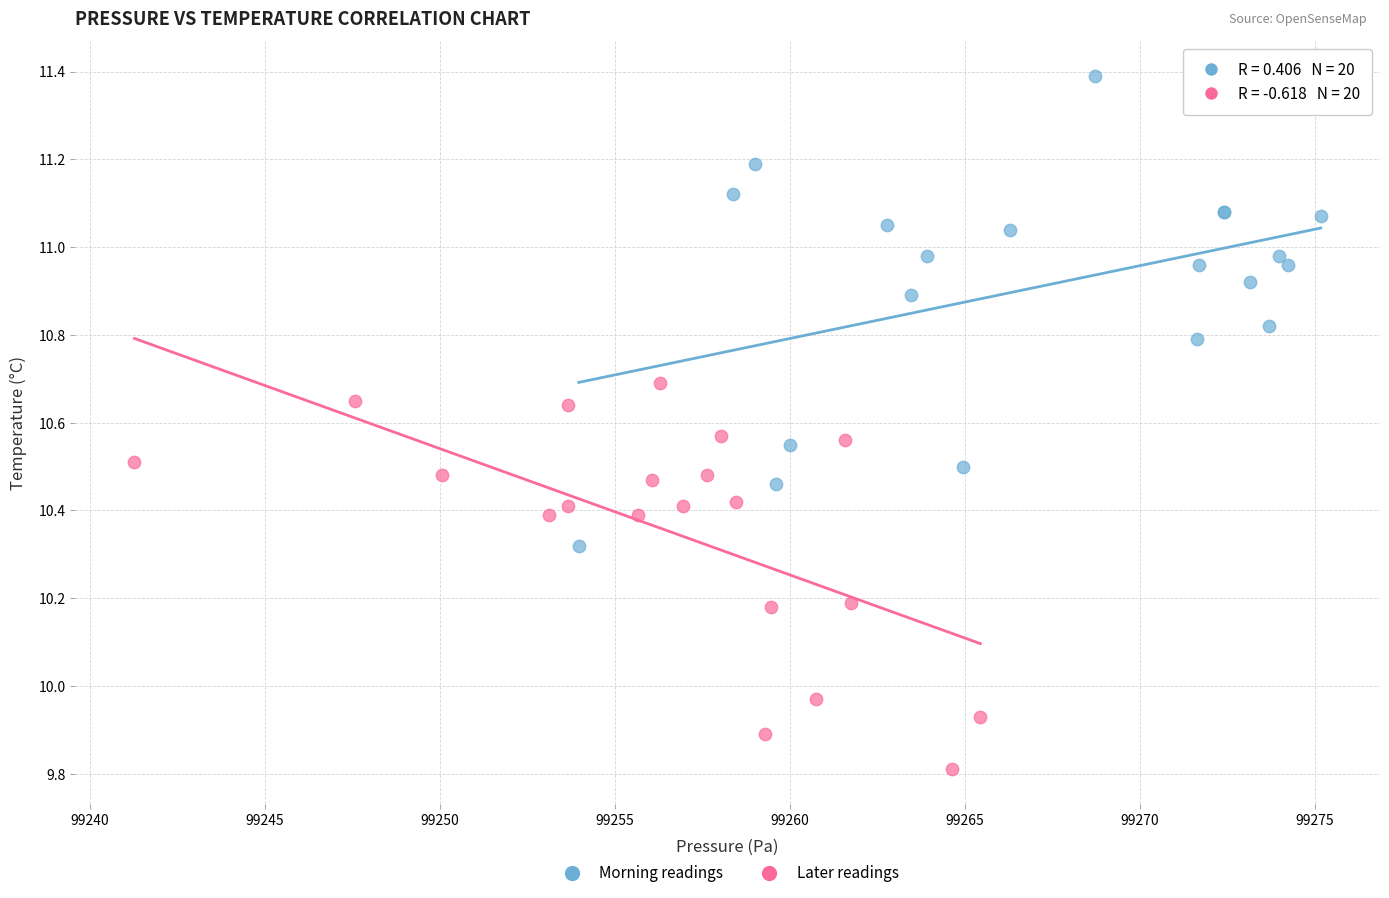

Which series contains the lowest Y value?

Later readings